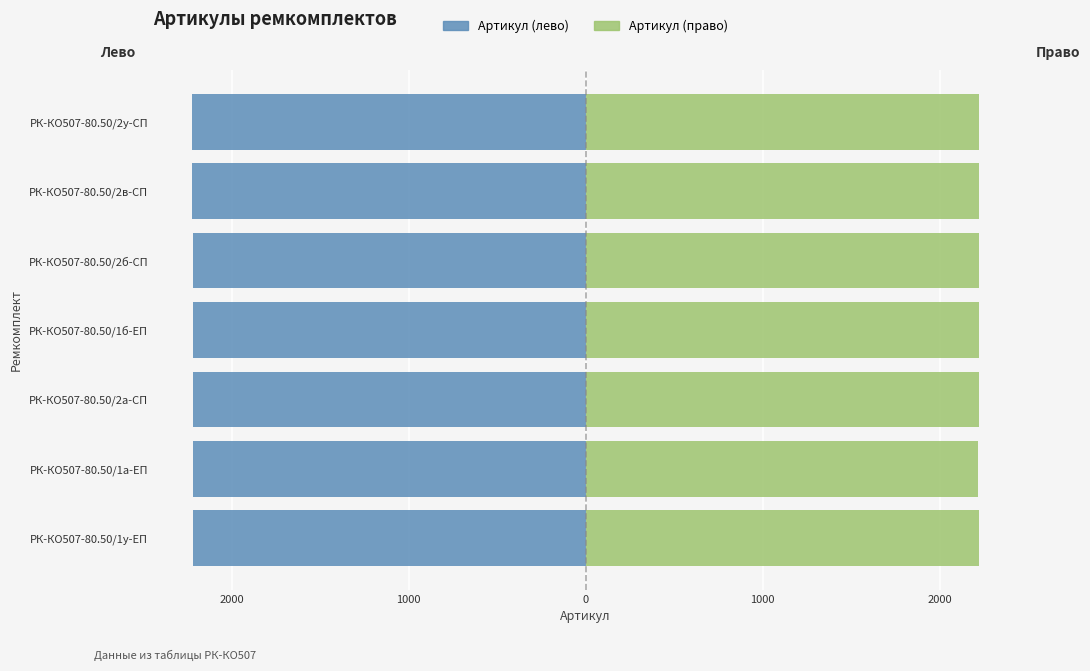

At РК-КО507-80.50/1а-ЕП, list the series in order from largest to smallest.

Артикул (право), Артикул (лево)